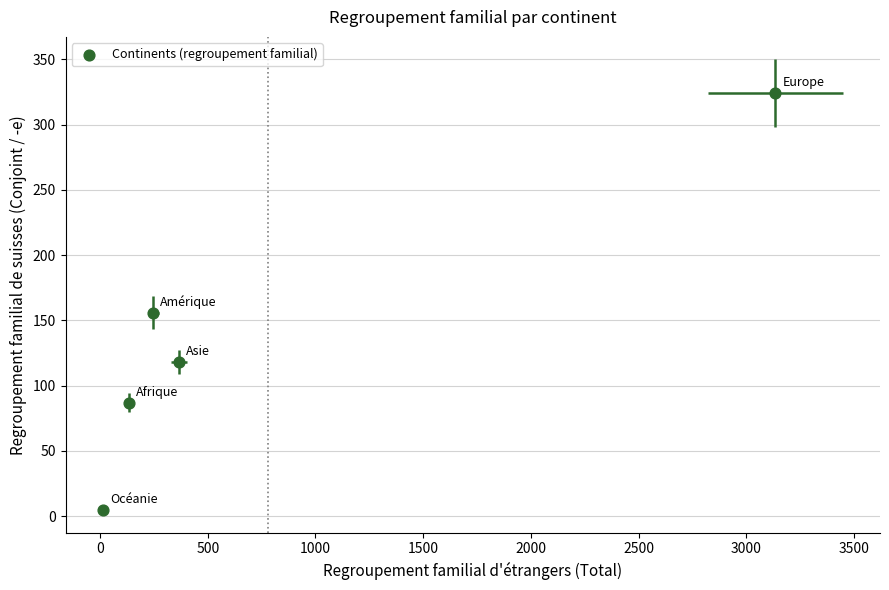

What is the average Y value?

138